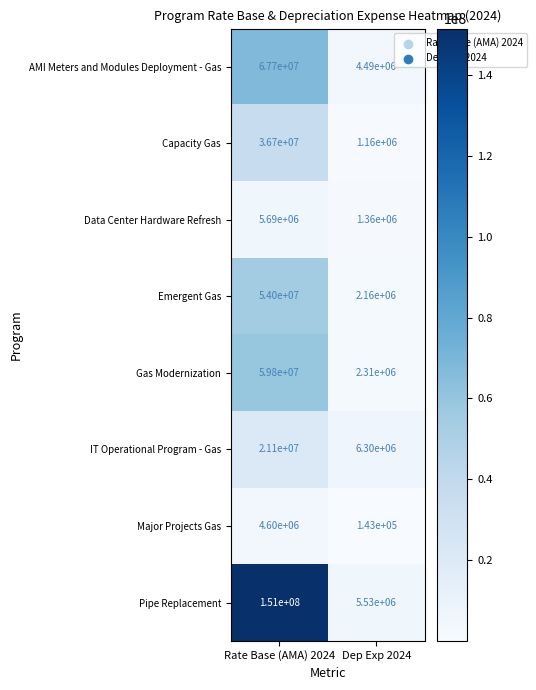

What is the approximate value of Data Center Hardware Refresh at Rate Base (AMA) 2024, to the nearest 100?

5690000